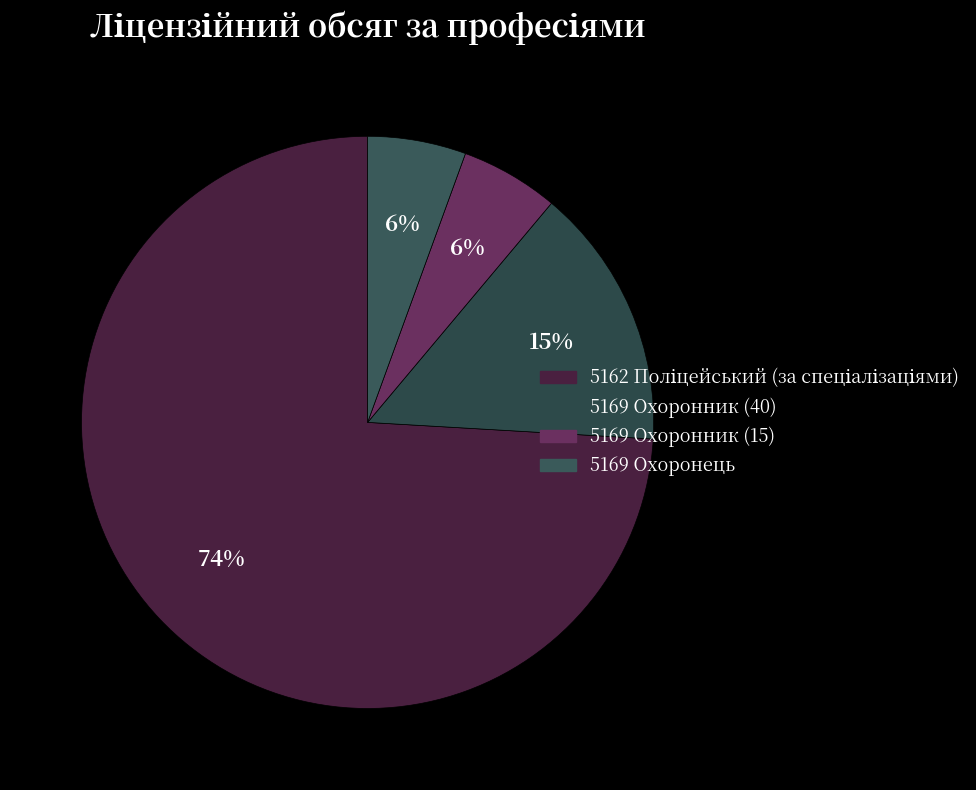

What percentage is NOT represented by 5169 Охоронник (15)?

94.4%